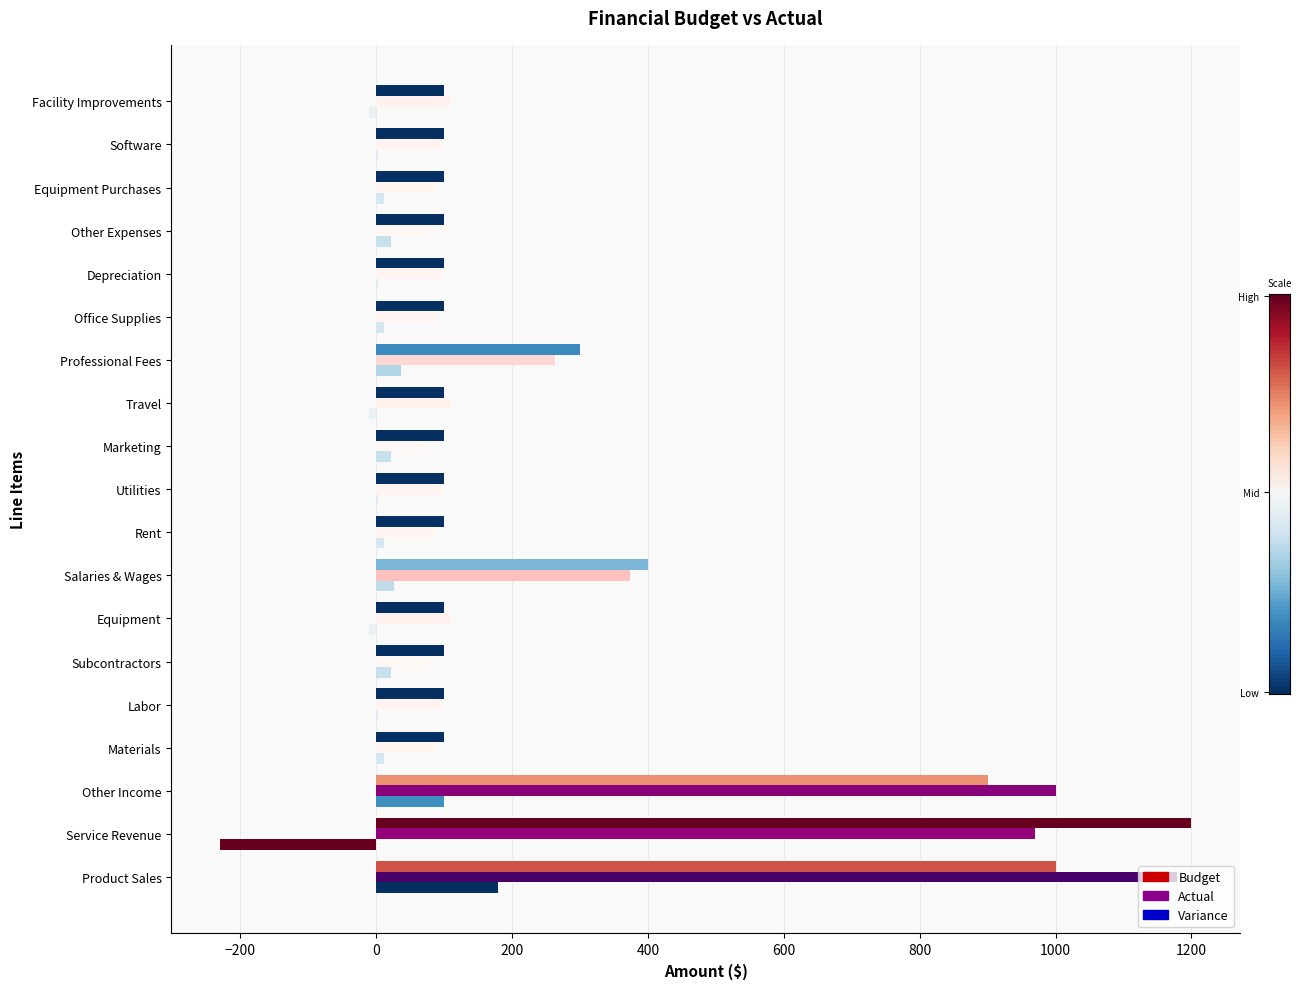

How many series are shown in this chart?

3